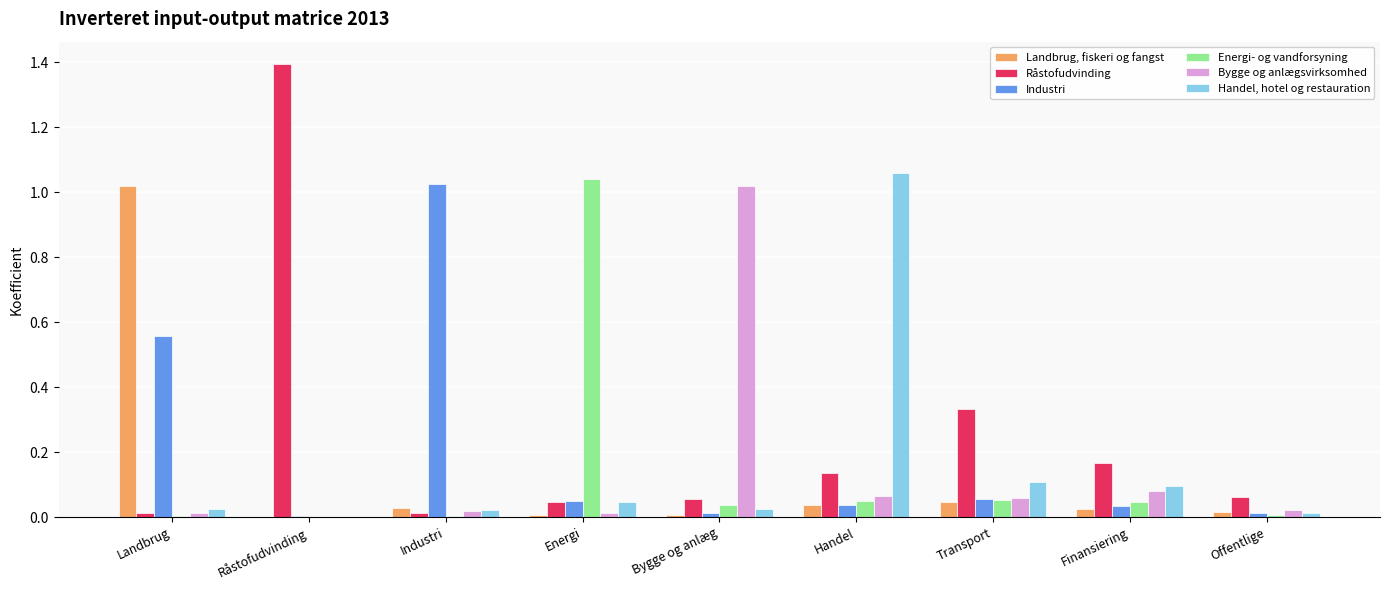

True or false: Energi- og vandforsyning has a value of 0.0 at Industri.

True